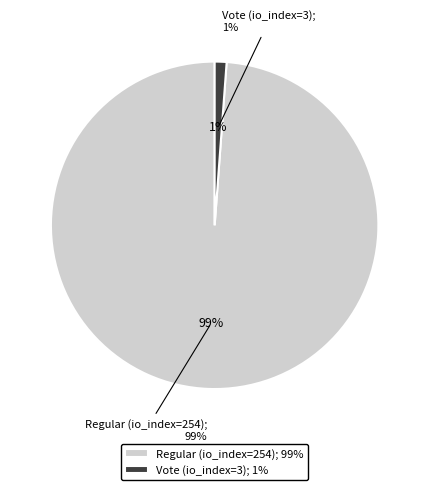

Does Regular (io_index=254) account for over 50% of the chart?

Yes